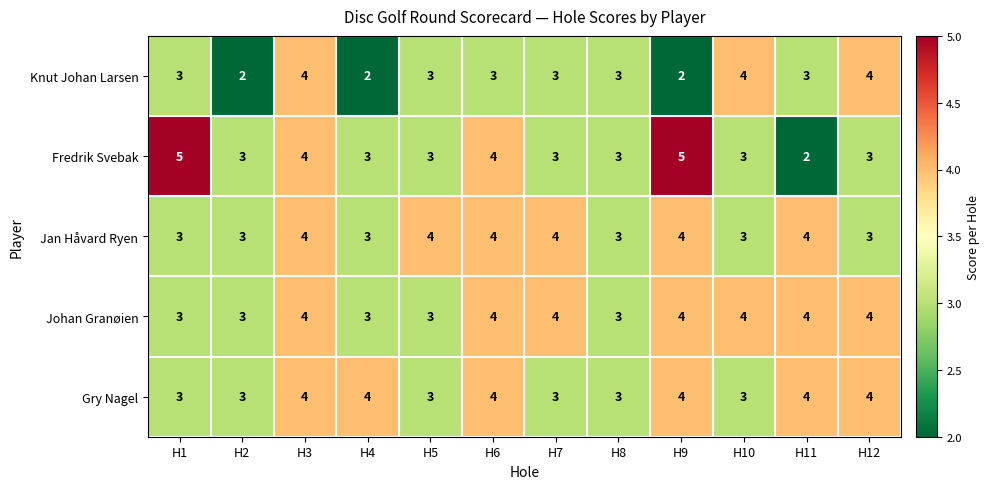

What is the maximum value for Fredrik Svebak?

5